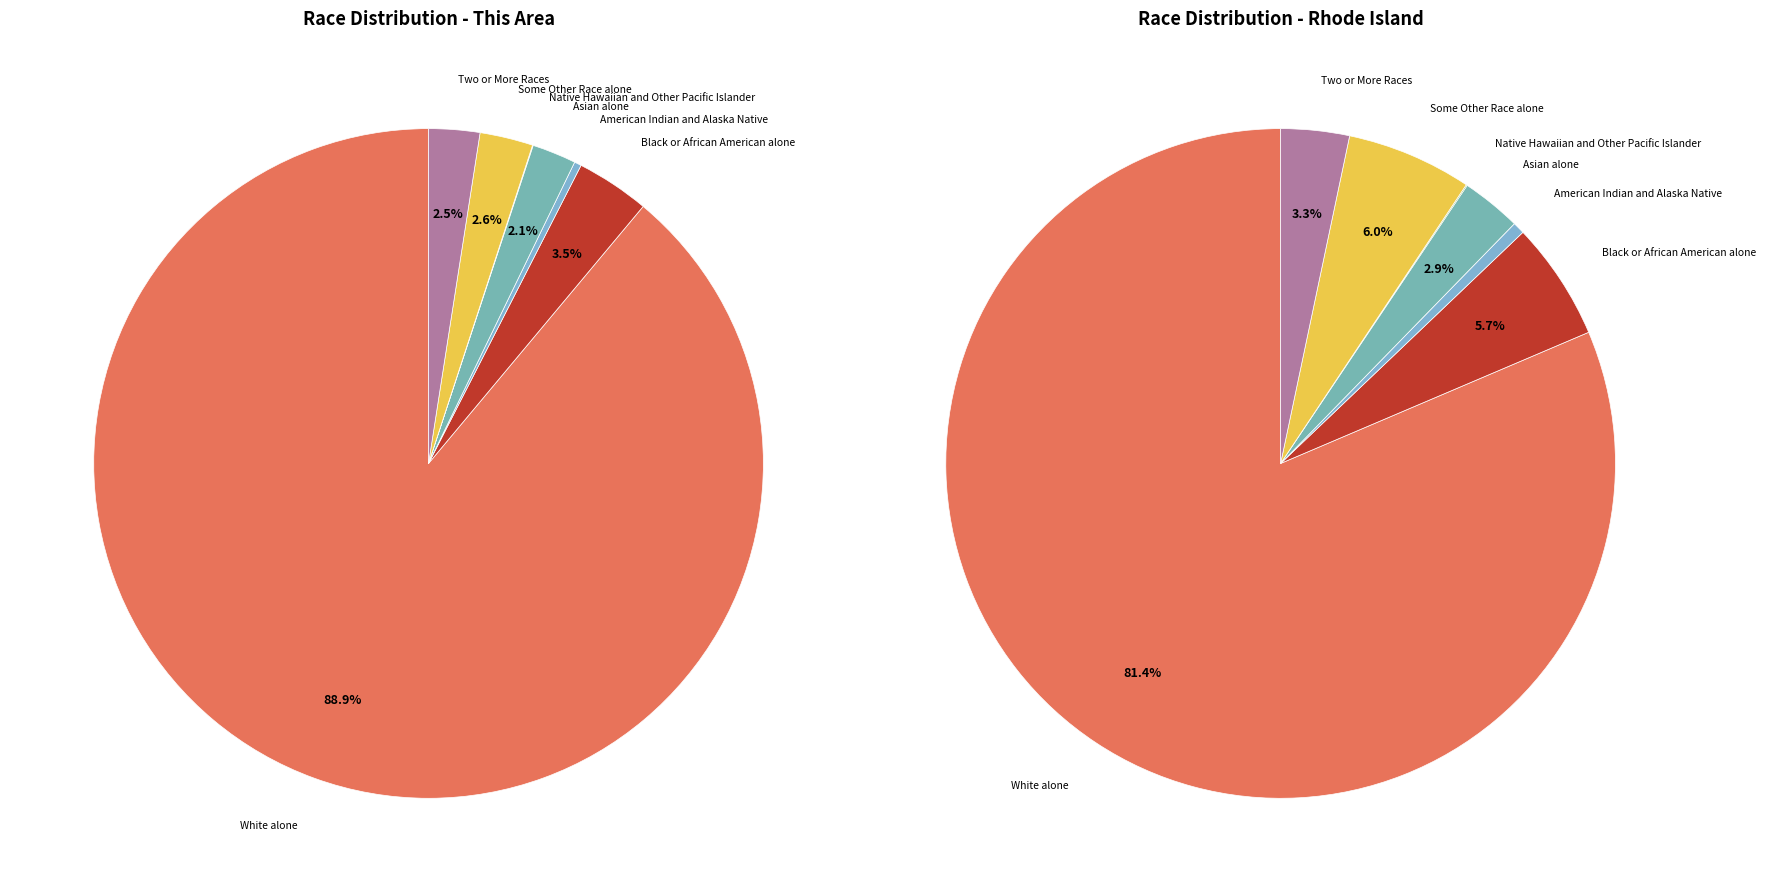

The White alone slice represents 98% of the pie. True or false?

False